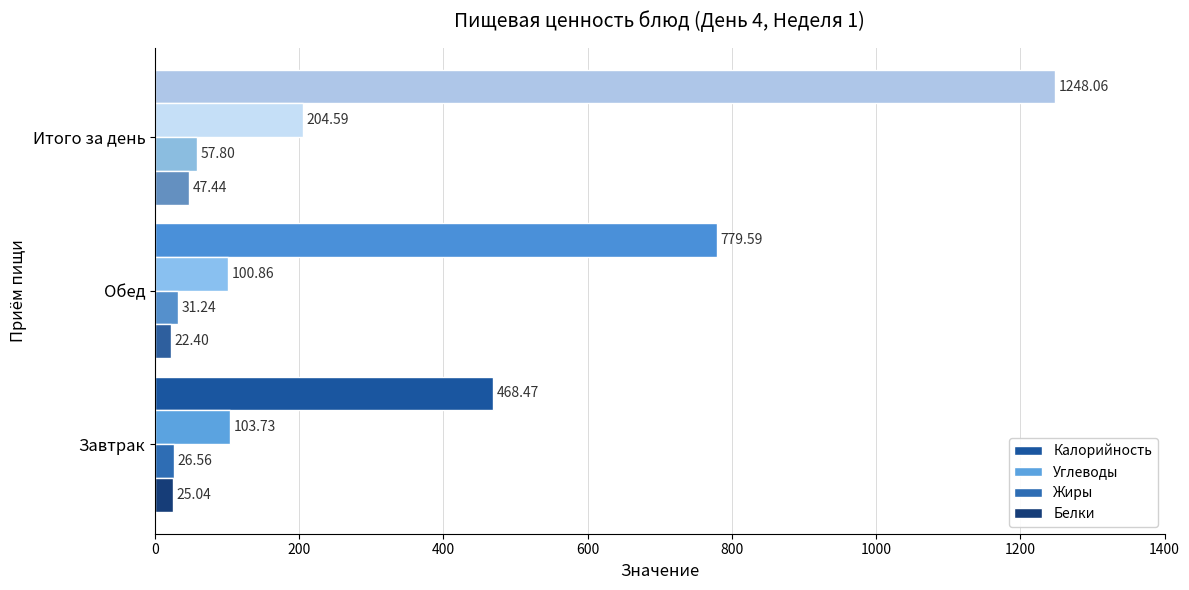

How many data points in Углеводы are less than 103?

1